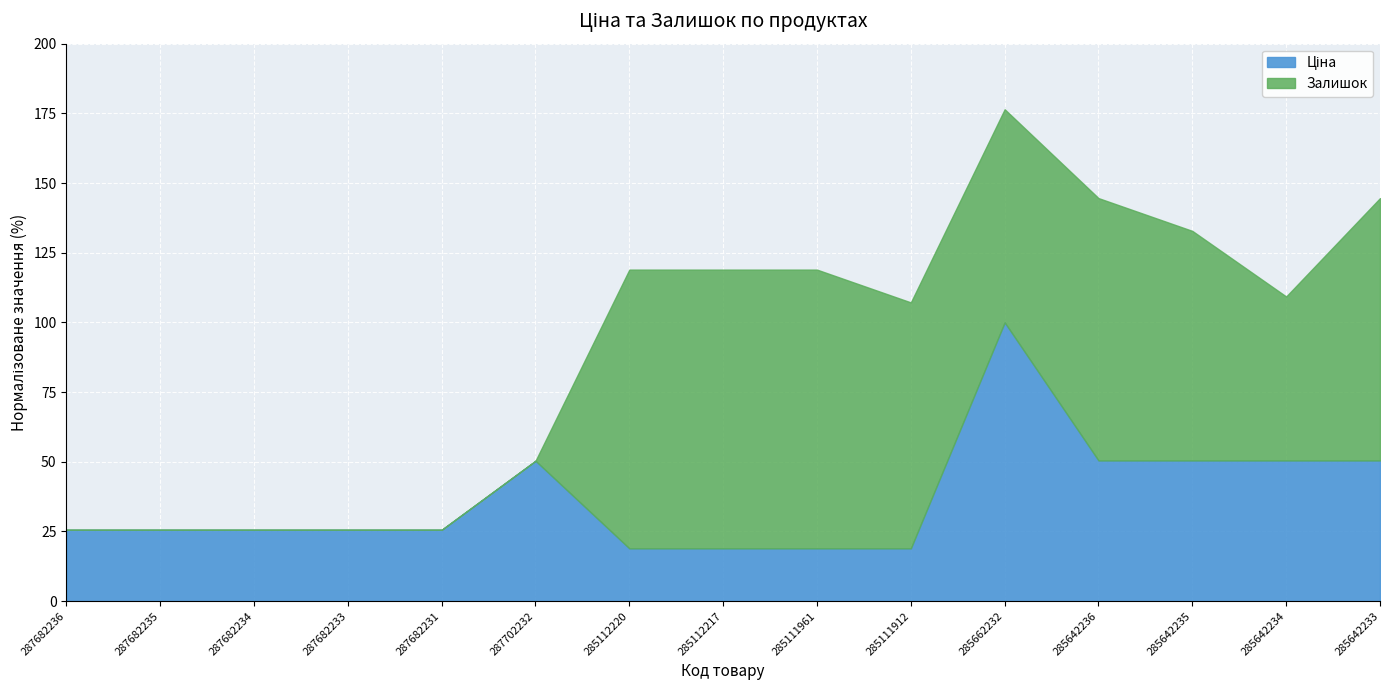

What is the total value across all series at 285112217?

118.9